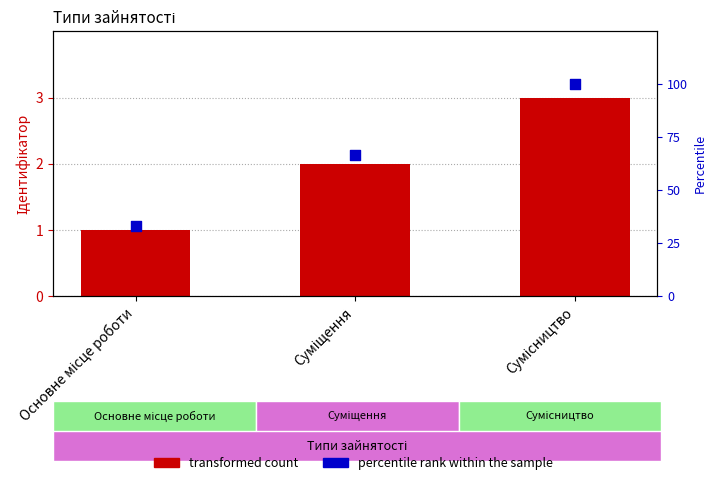

Which series has the largest total across all categories?

Percentile rank within sample